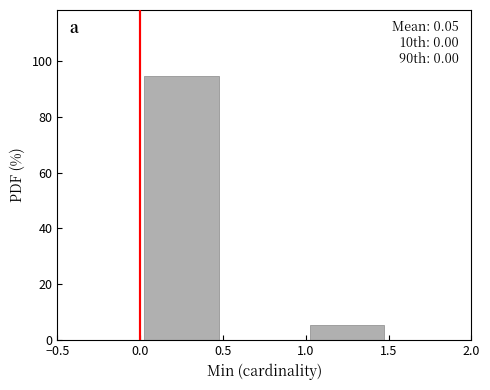

Which range on the x-axis has the tallest bar?

0.0 to 0.5